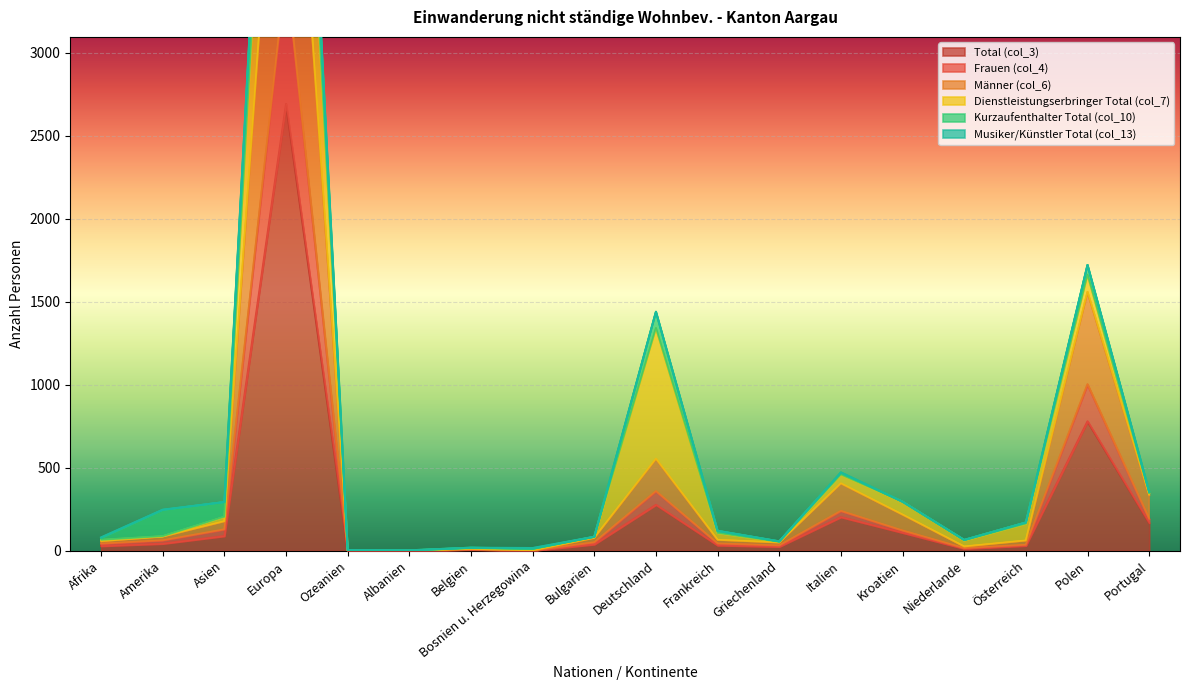

True or false: Männer (col_6) has more than 2 points higher than both neighbors.

True